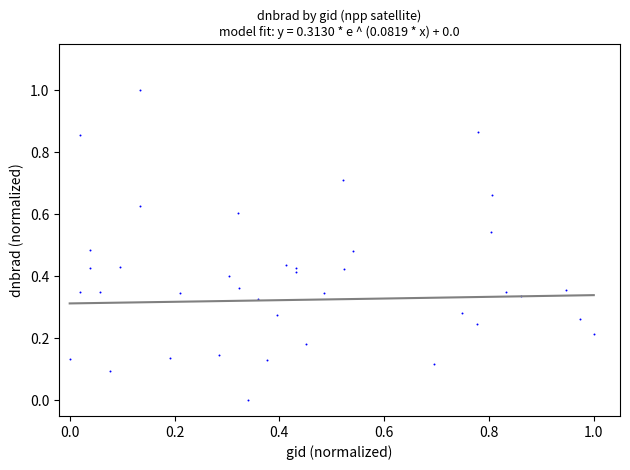

What is the range of Y values (max minus min)?

1.0